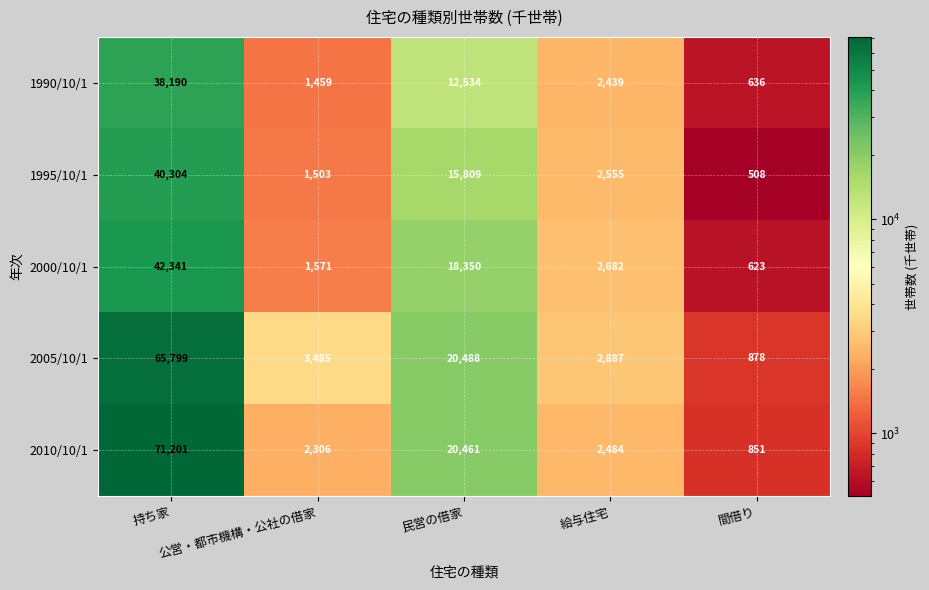

Which series has the largest range (max minus min)?

2010/10/1